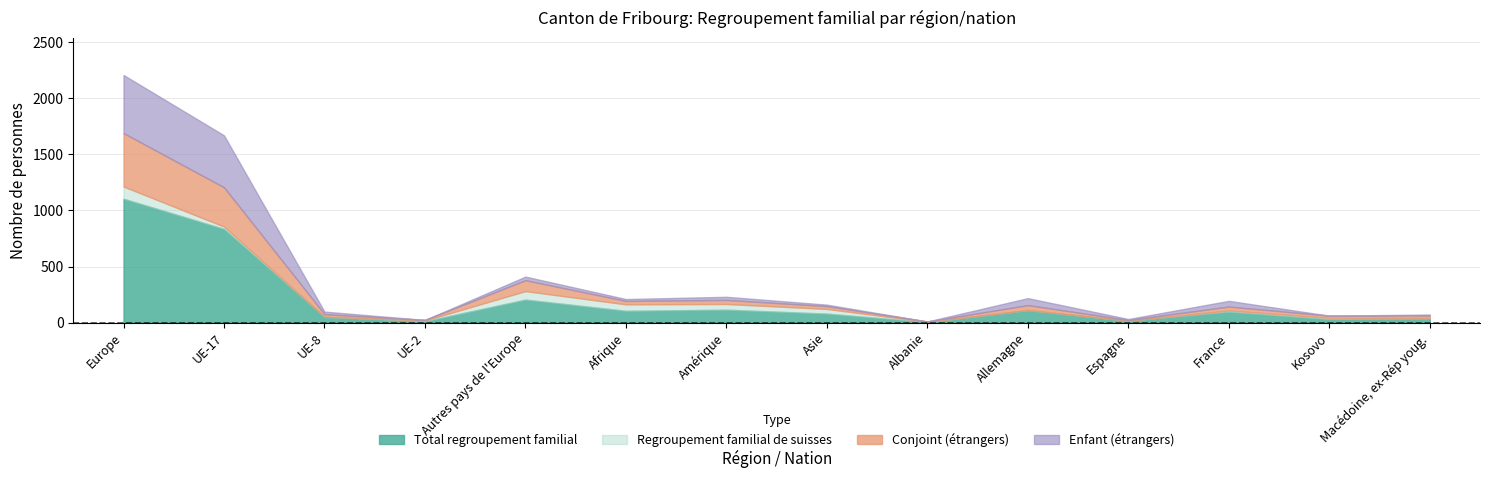

What is the label of the 10th point from the right?

Autres pays de l'Europe